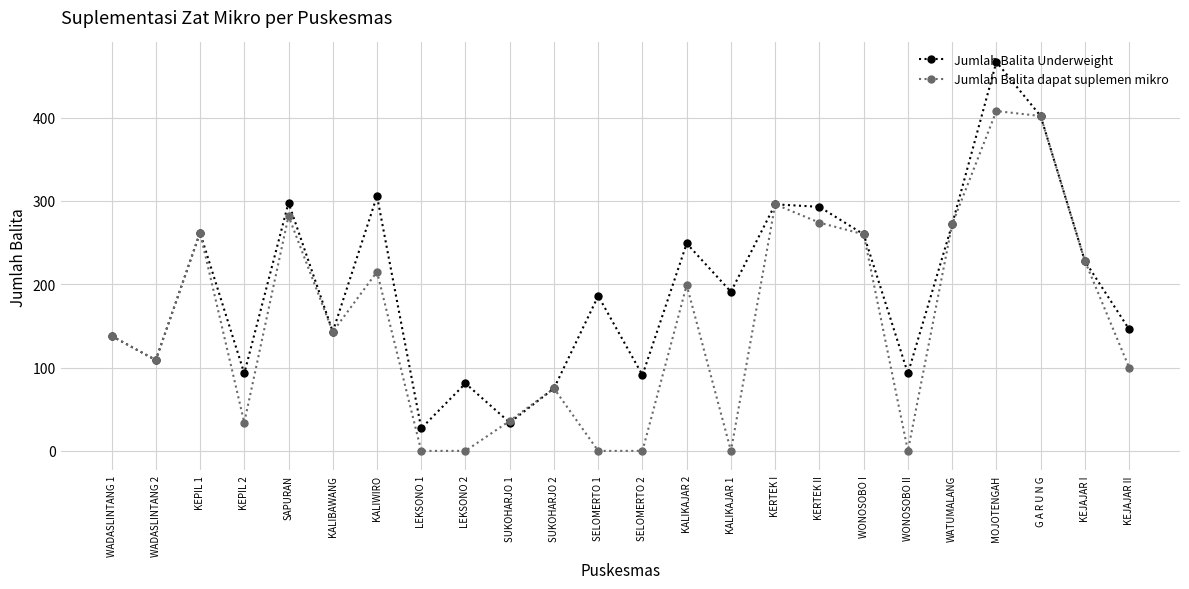

How many interior local peaks does the Jumlah Balita Underweight series have?

8